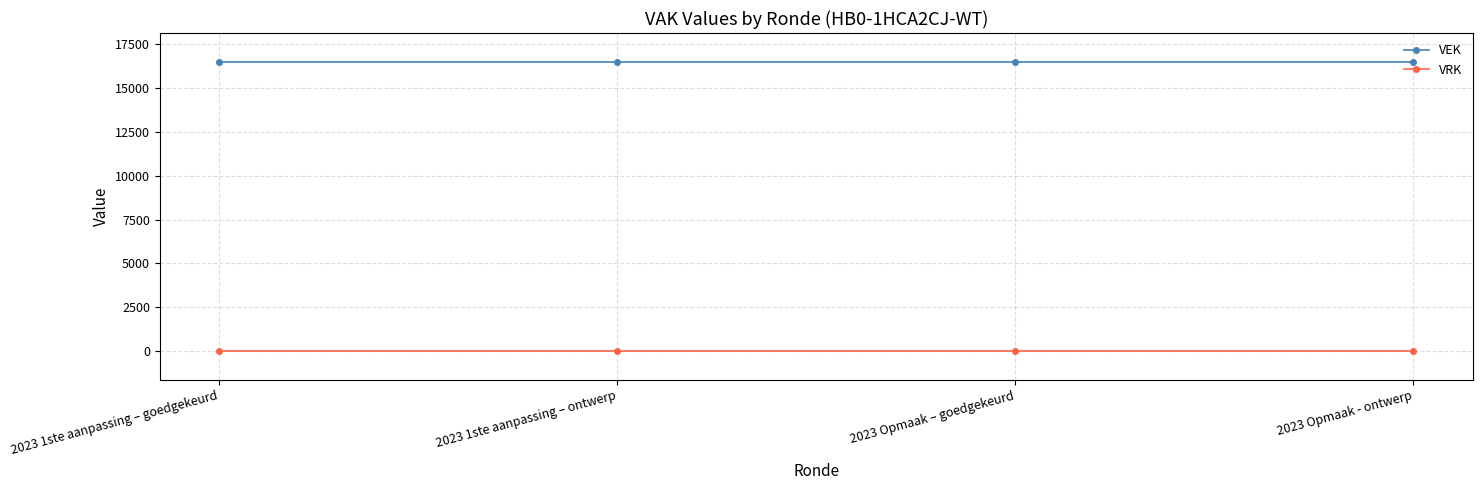

What is the difference between the highest and lowest values at 2023 Opmaak – goedgekeurd?

16500